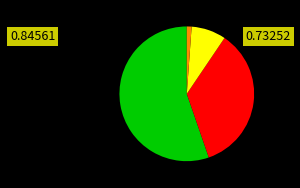

Does any single category account for the majority?

Yes